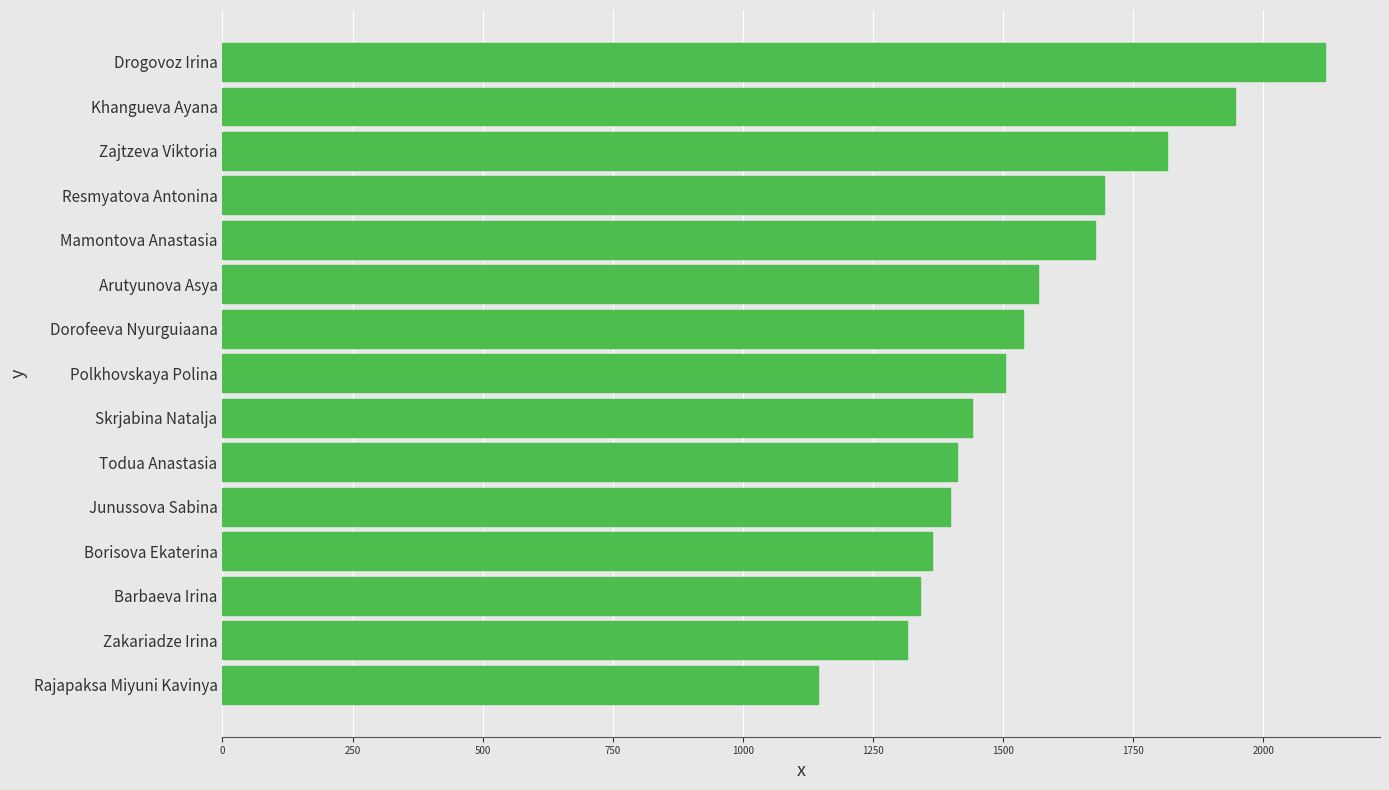

The chart shows a value of 2431 at Zajtzeva Viktoria. True or false?

False